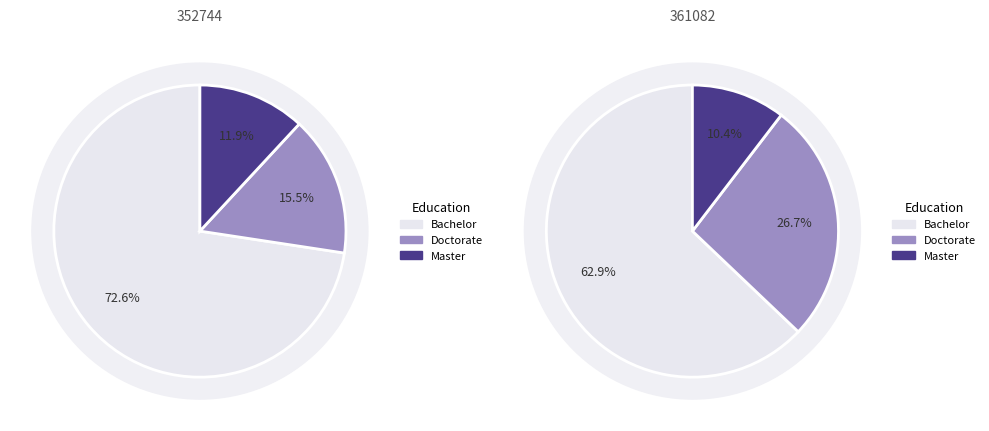

Is it true that 352744 is 40% of the pie?

False